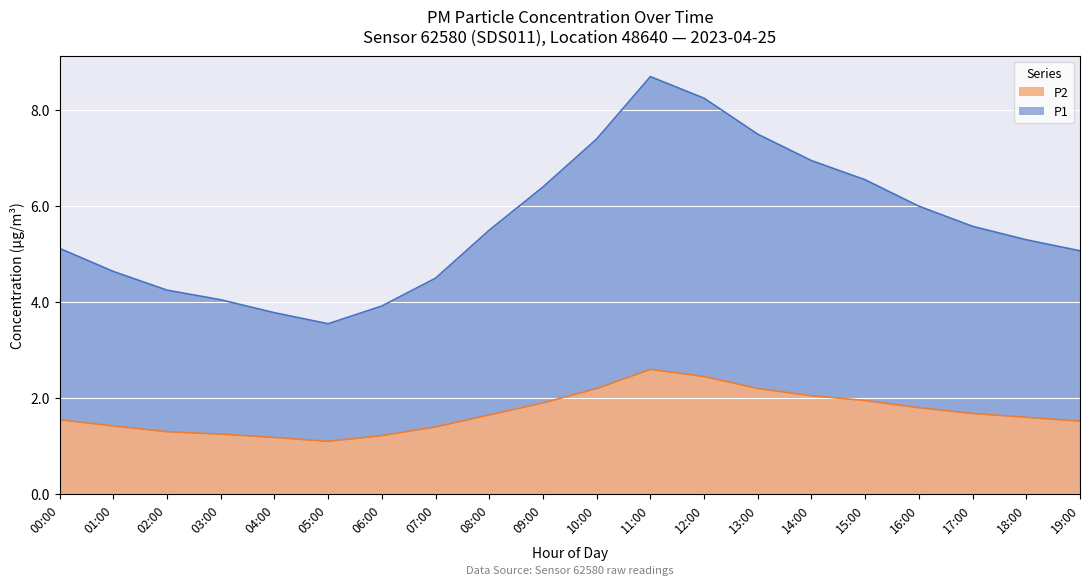

True or false: P2 and P1 cross at least once.

False